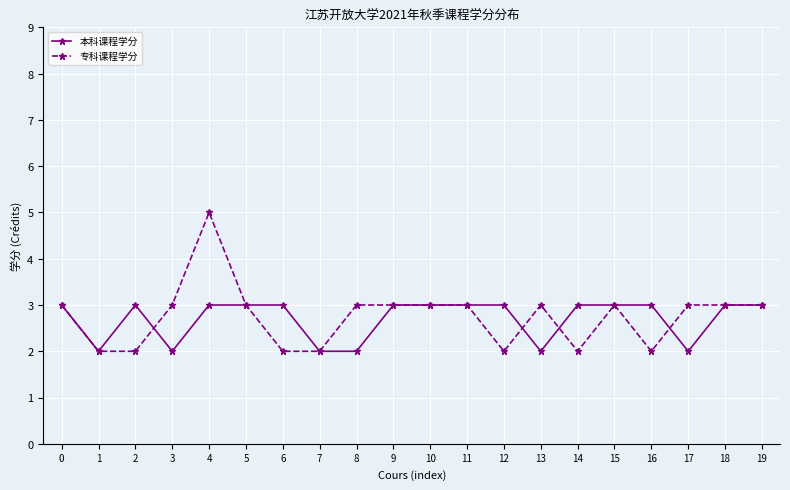

What value does the 专科课程学分 series have at 11?

3